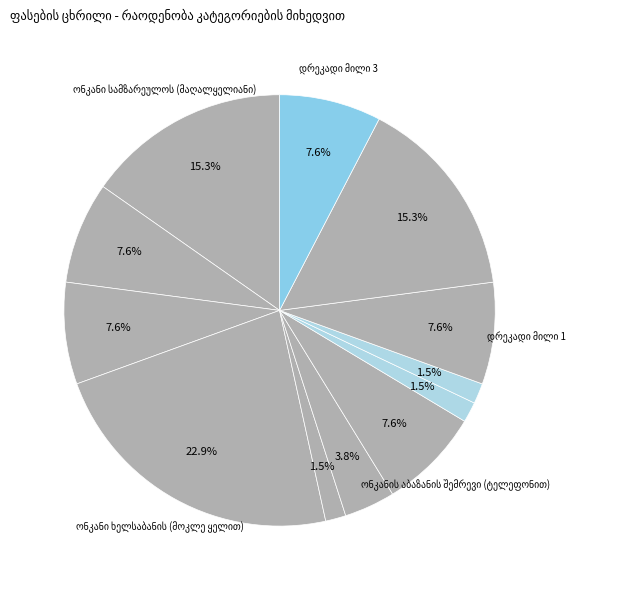

Count the number of slices in the pie.

12